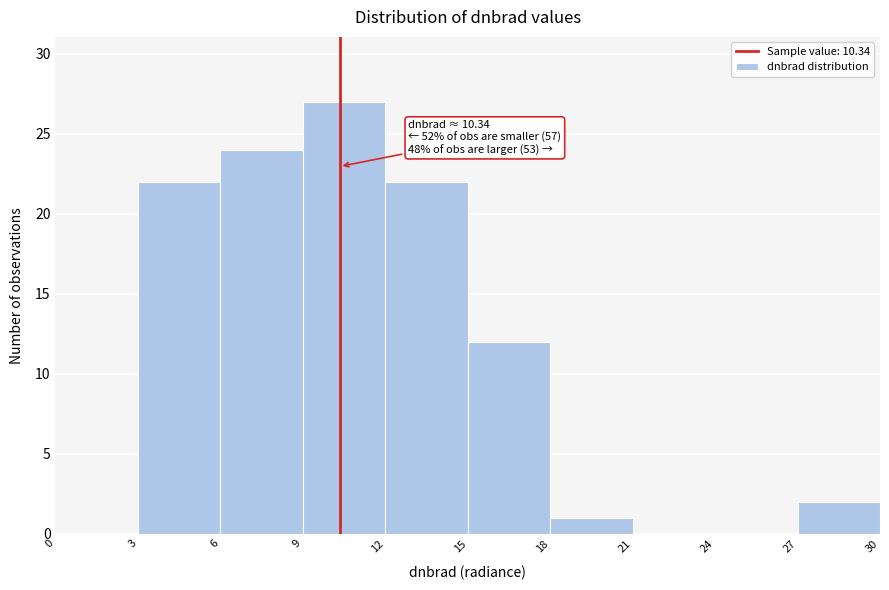

Which range on the x-axis has the tallest bar?

9 to 12